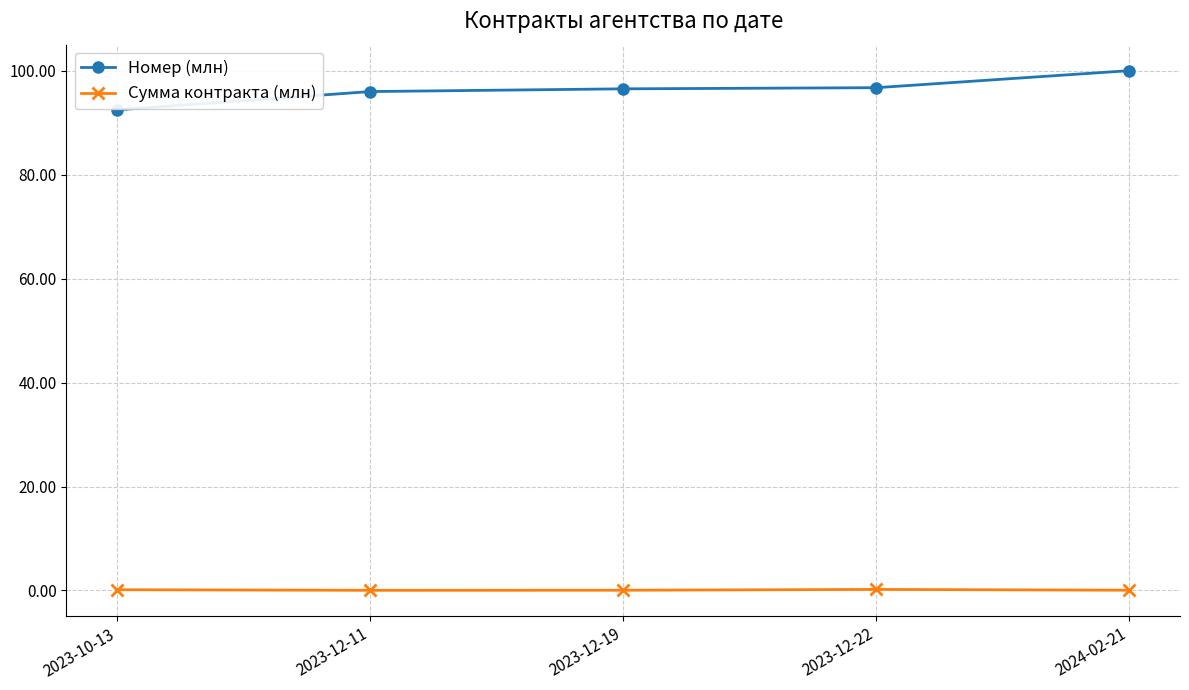

Does the chart have visible grid lines?

Yes